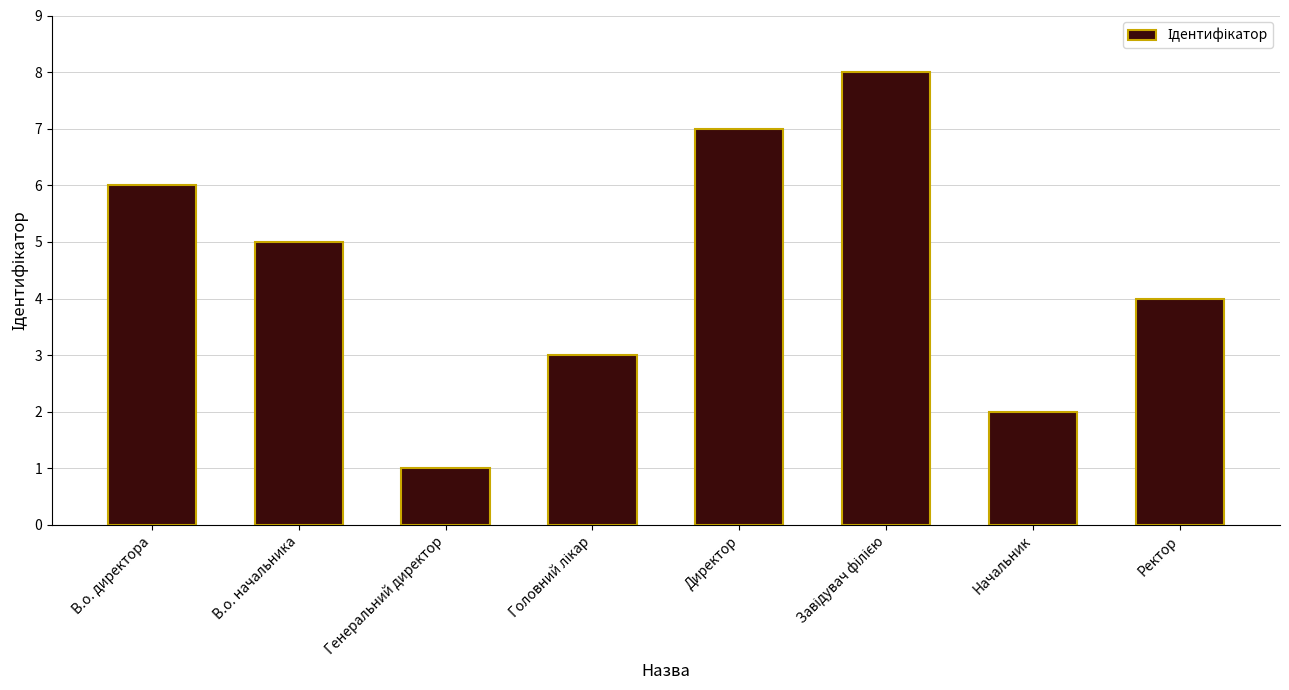

Is it true that the value at Генеральний директор is 1?

True